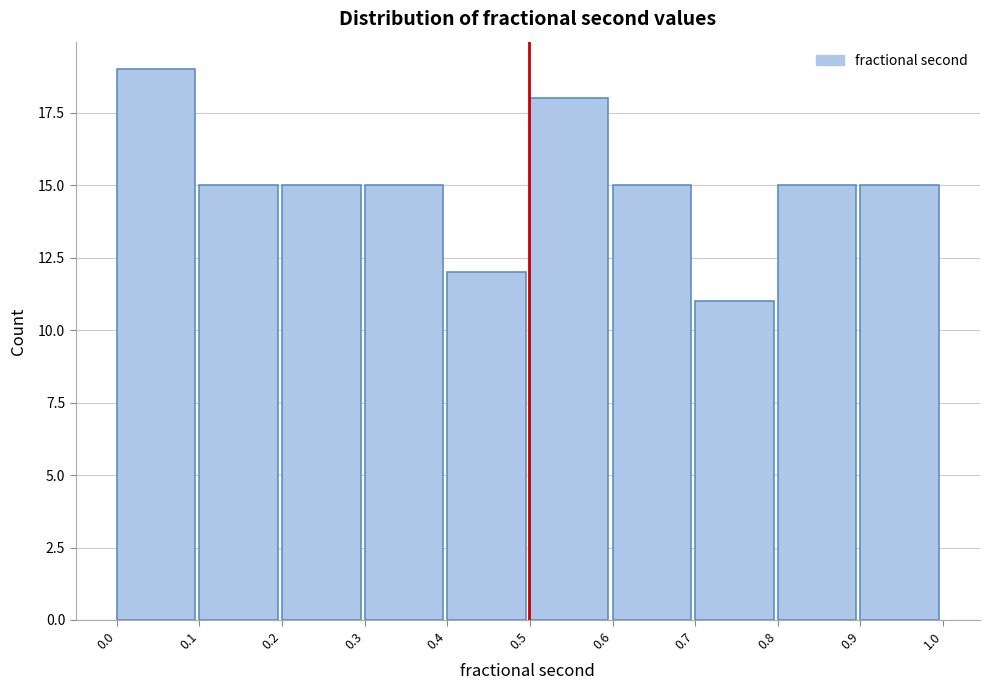

How tall is the bar that spans 0.9 to 1.0 on the x-axis? The values are not printed on the chart, so give them approximately, as read against the axis.

15